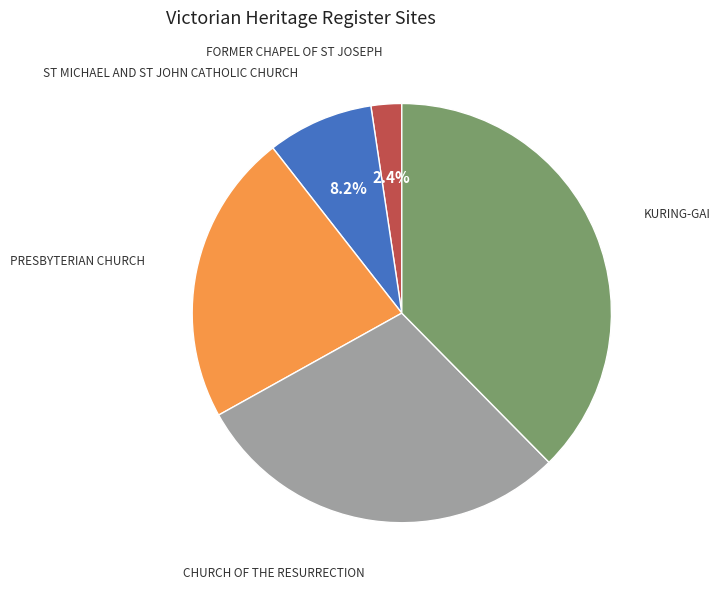

What percentage is the FORMER CHAPEL OF ST JOSEPH slice, to the nearest percent?

2%